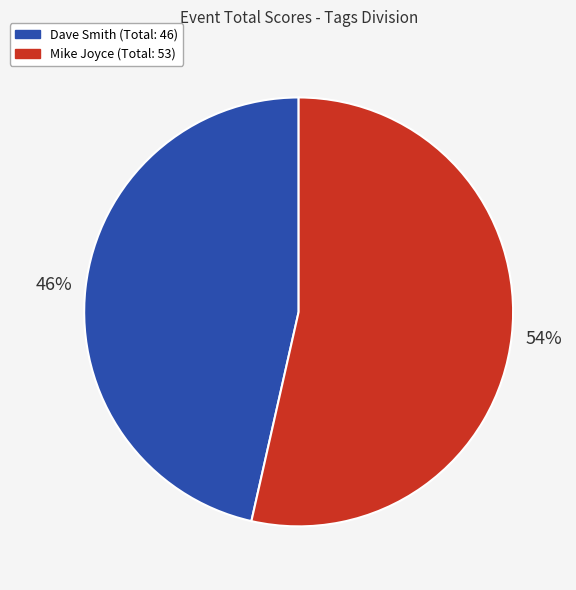

To the nearest percent, what portion does Dave Smith represent?

46%